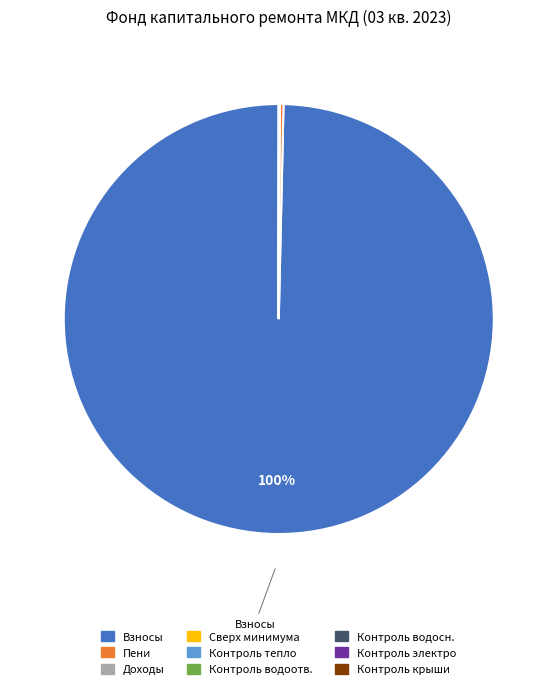

Is Взносы the majority of the pie?

Yes